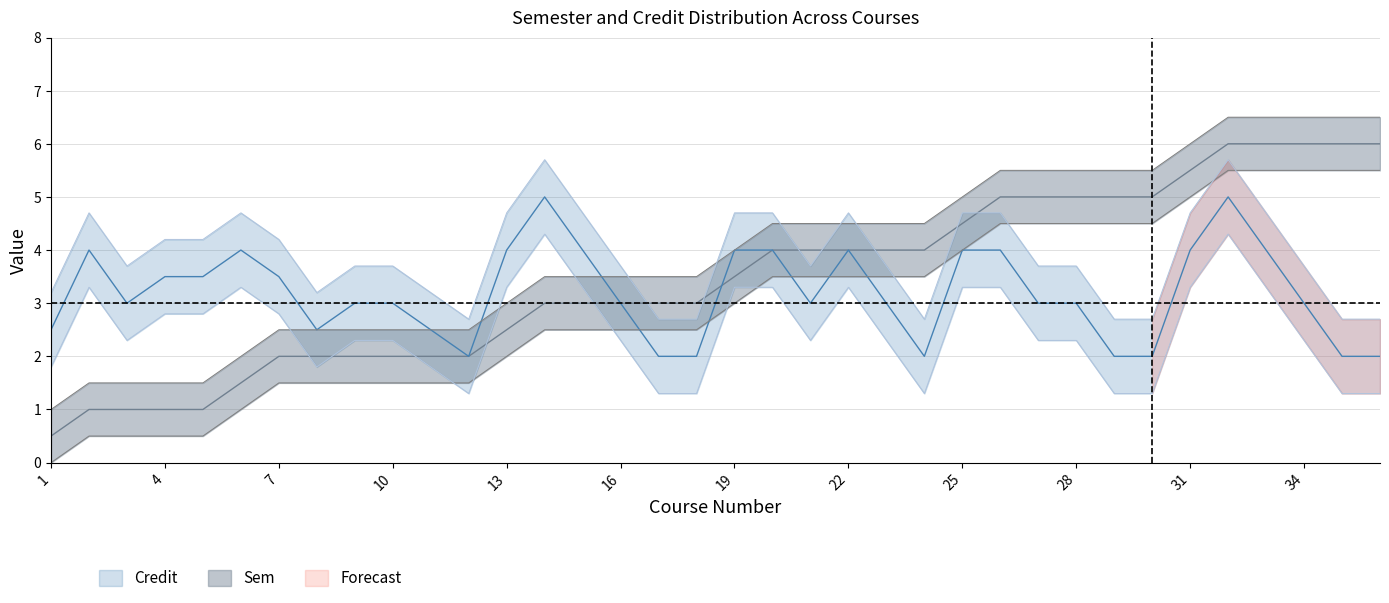

What is the average value?

3.4